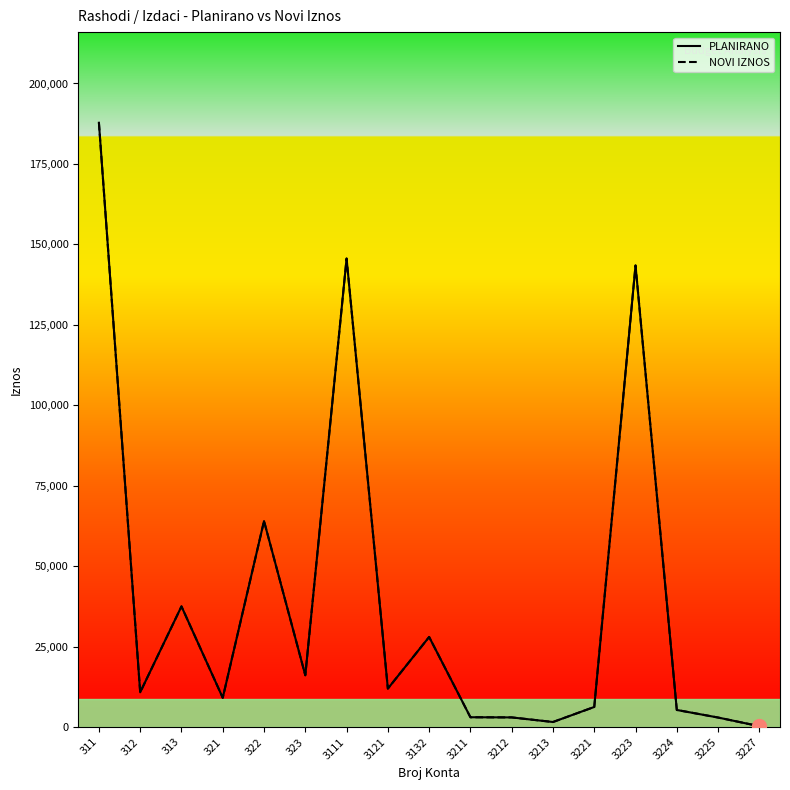

Reading right to left, list all the values displayed in this chart.

PLANIRANO: 3227=270	3225=2960	3224=5315	3223=143450	3221=6244	3213=1570	3212=3000	3211=3050	3132=28000	3121=11950	3111=145600	323=16090	322=64020	321=9100	313=37500	312=10797	311=187800
NOVI IZNOS: 3227=270	3225=2960	3224=5315	3223=143450	3221=6244	3213=1570	3212=3000	3211=3050	3132=28000	3121=11950	3111=145600	323=16090	322=64020	321=9100	313=37500	312=10797	311=187800